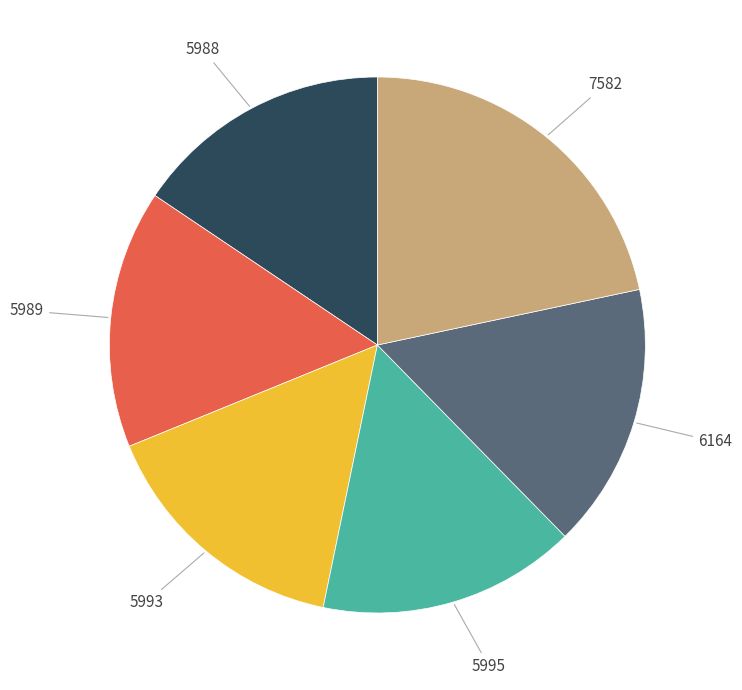

Between 6164 and 7582, which is larger?

7582